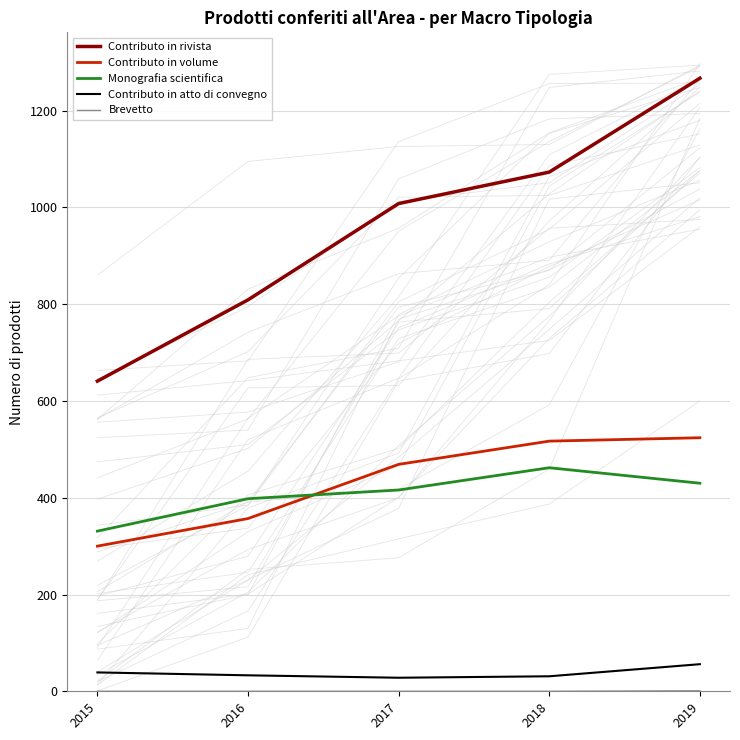

What are all the series names shown in the legend?

Contributo in rivista, Contributo in volume, Monografia scientifica, Contributo in atto di convegno, Brevetto